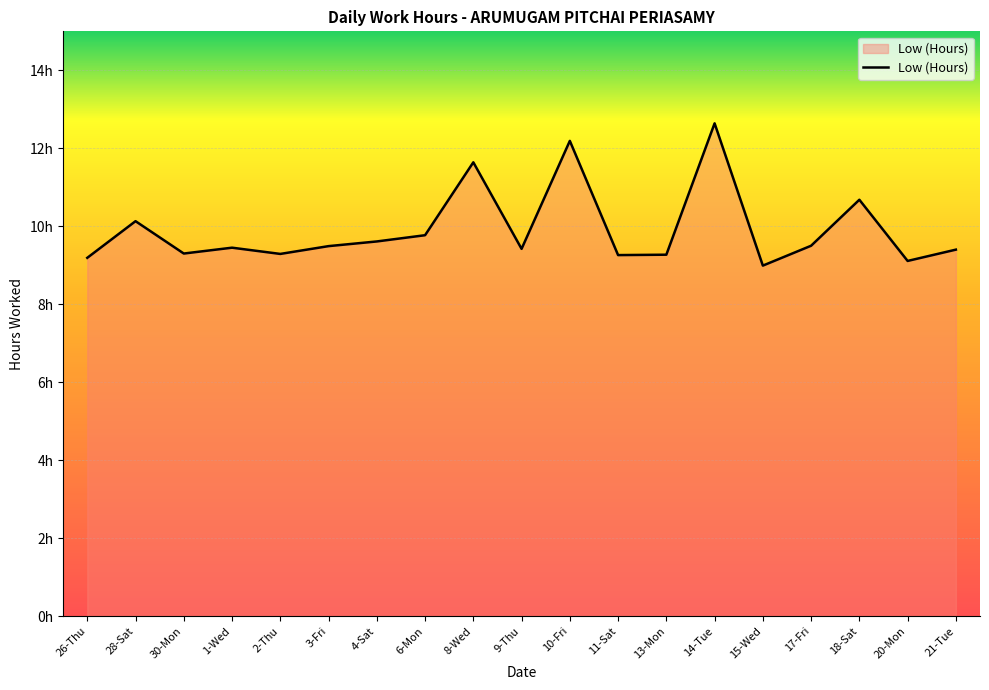

Does the chart display data point markers on the line(s)?

No